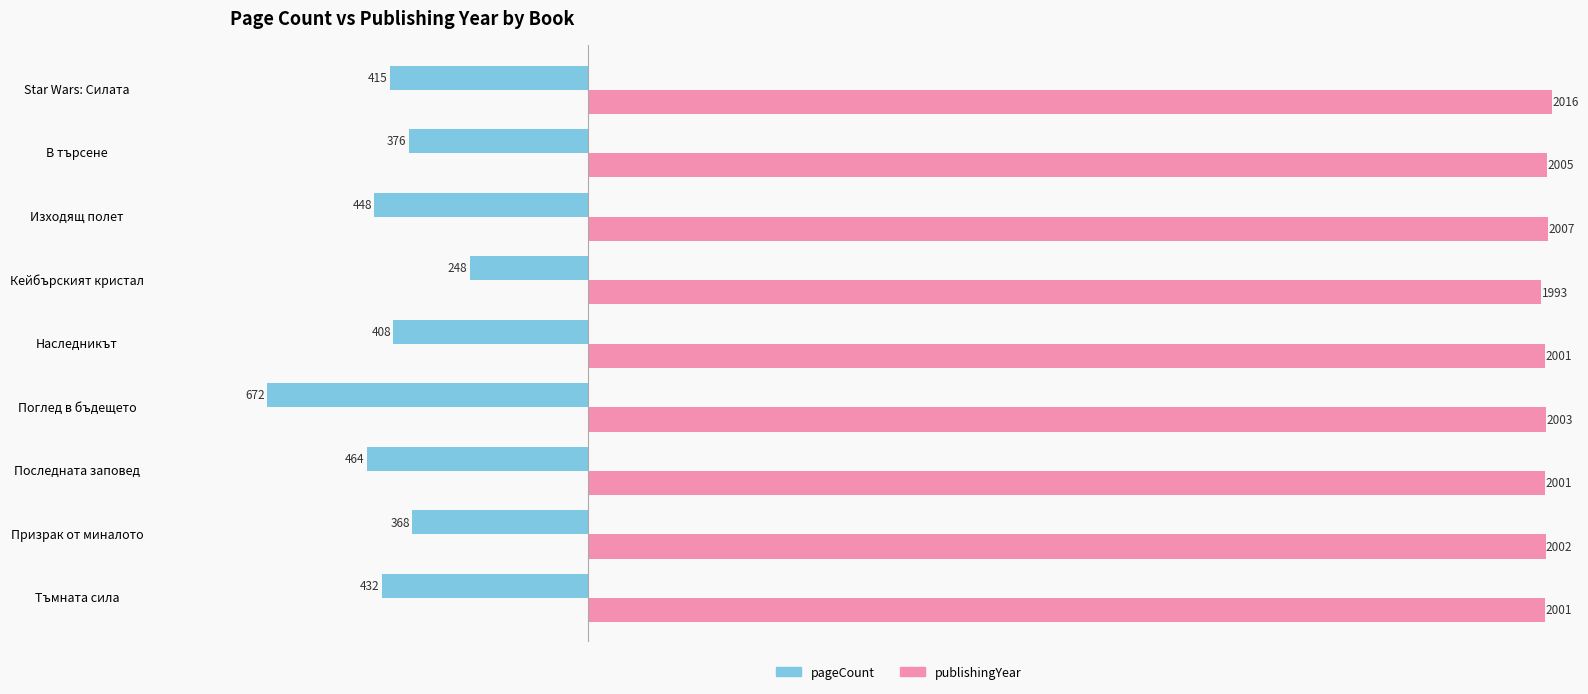

The value of publishingYear at Изходящ полет is 676. True or false?

False